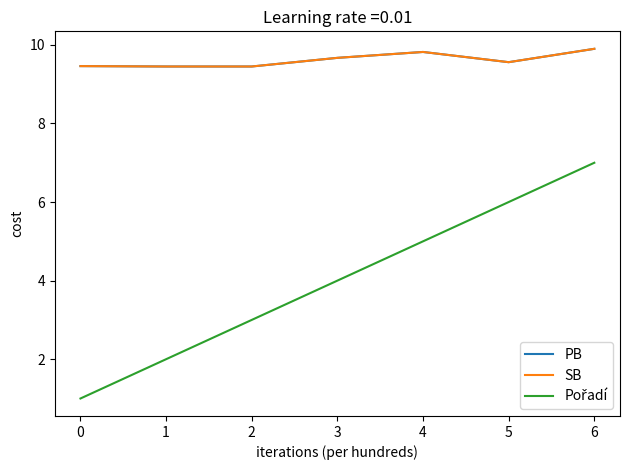

Reading right to left, what are all the values shown in this chart?

PB: 9.9	9.6	9.8	9.7	9.4	9.4	9.5
SB: 9.9	9.6	9.8	9.7	9.4	9.4	9.5
Pořadí: 7.0	6.0	5.0	4.0	3.0	2.0	1.0